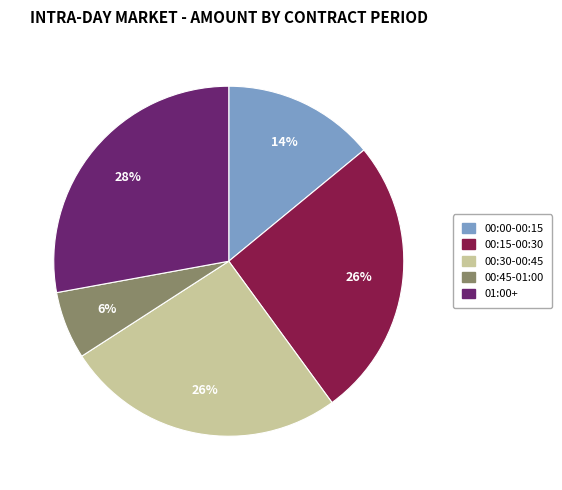

How many slices are in this pie chart?

5